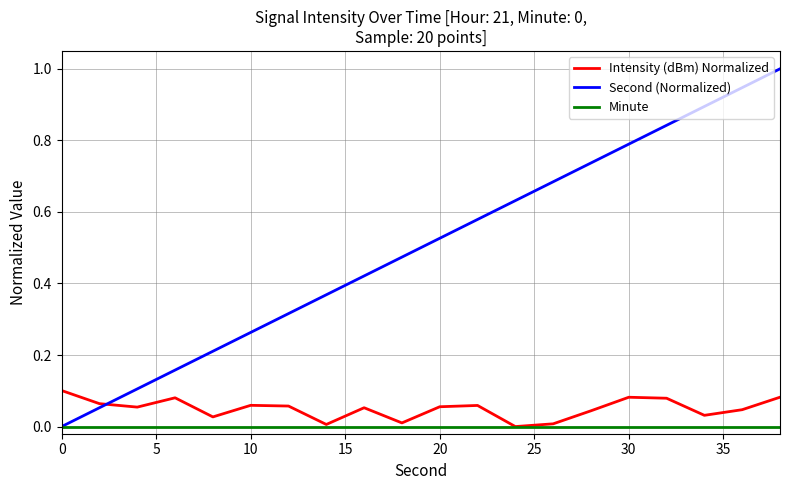

How many times do Intensity (dBm) Normalized and Second (Normalized) cross each other?

1